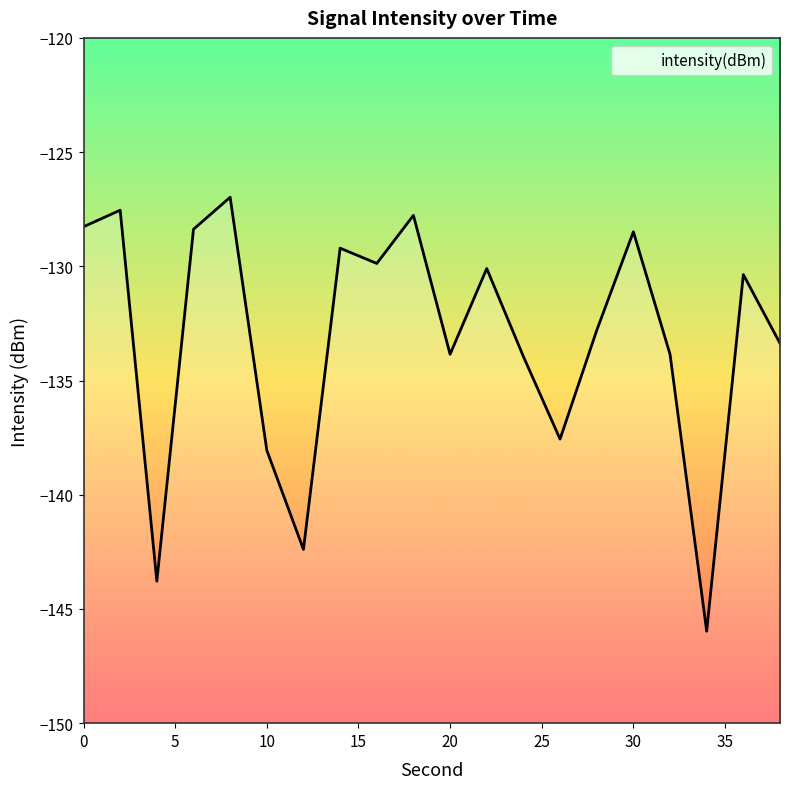

How many categories are shown in the chart?

20